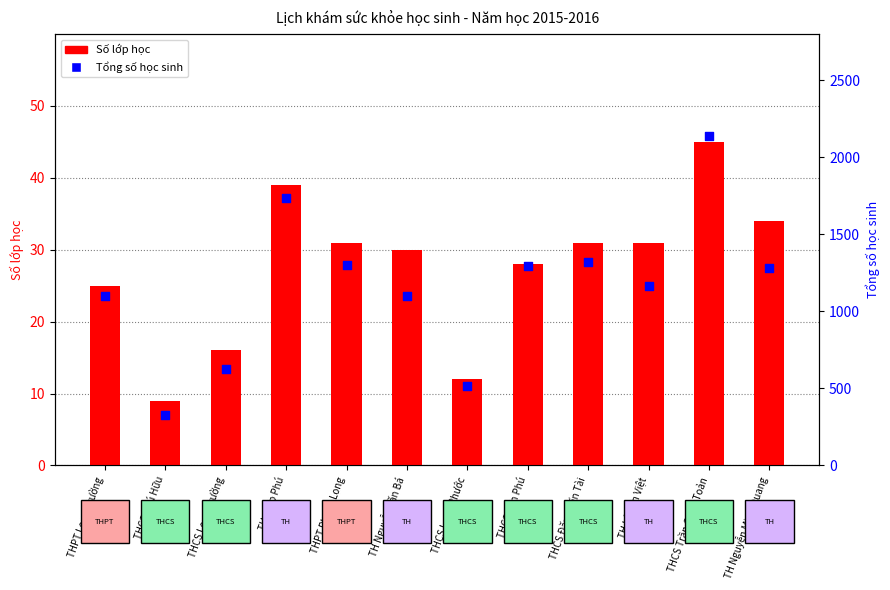

What are all the series names shown in the legend?

Số lớp học, Tổng số học sinh